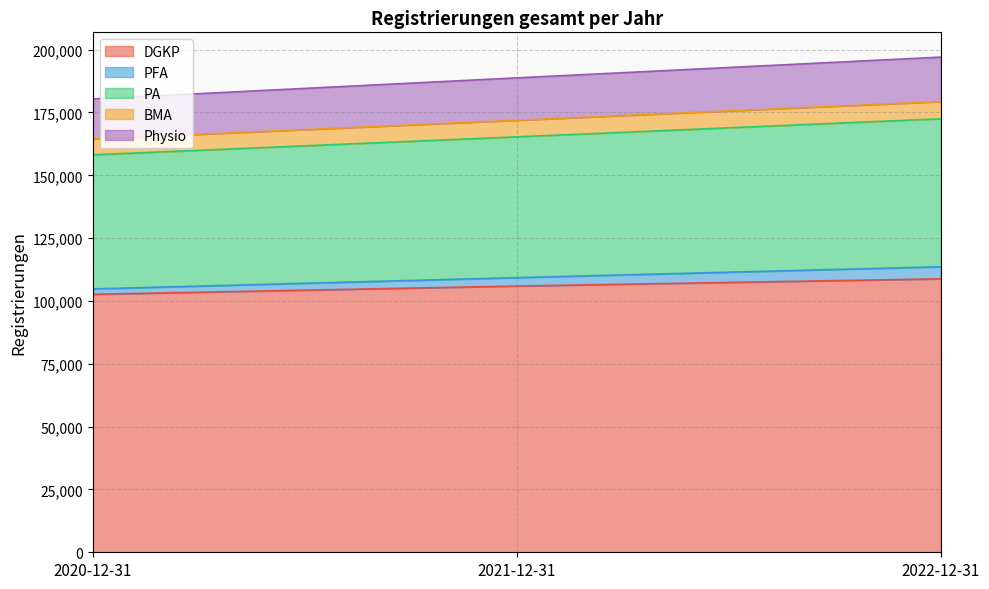

Which category has the lowest value in the PFA series?

2020-12-31